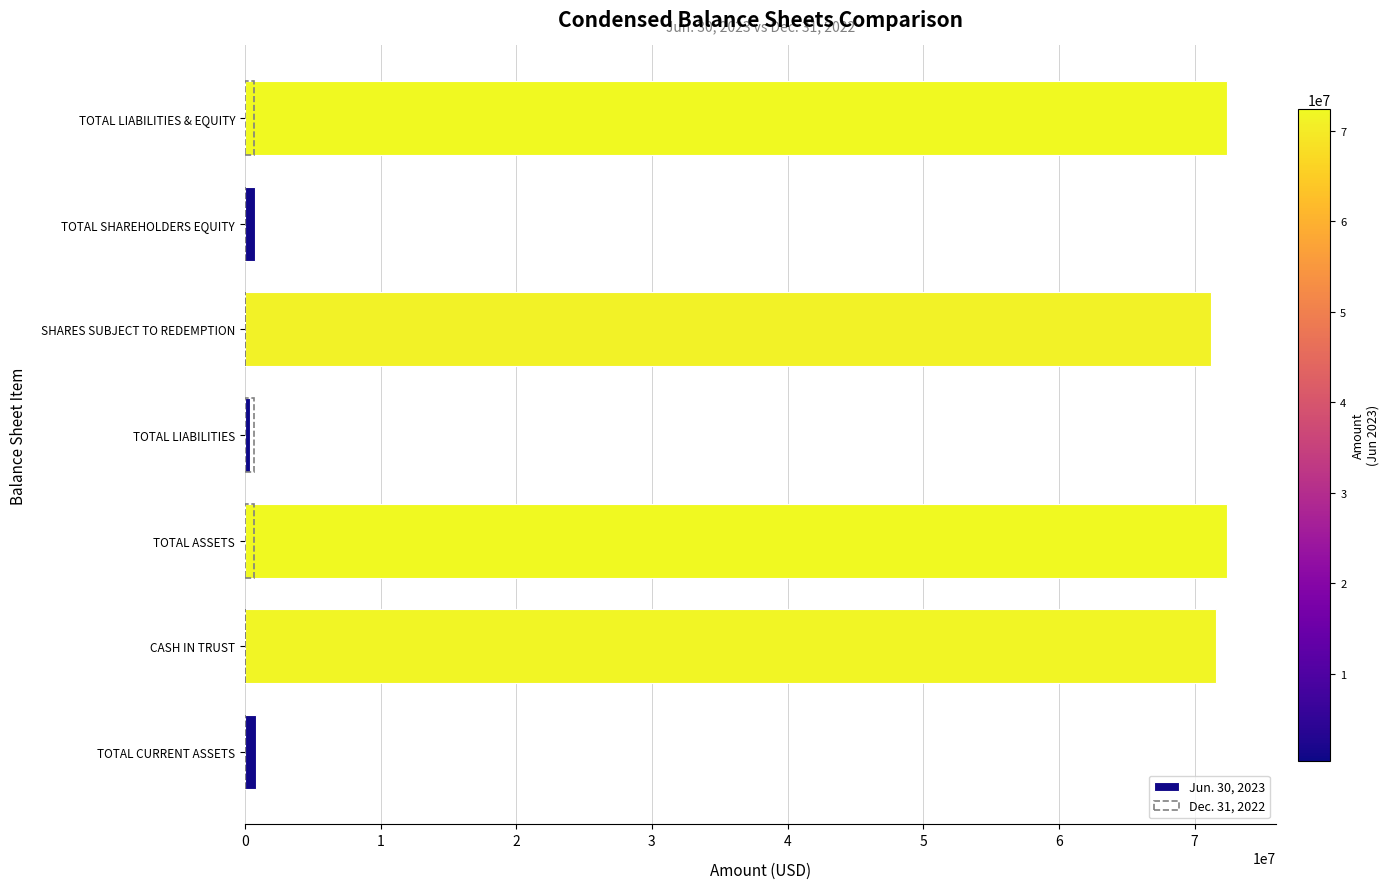

What is the difference between the second highest and minimum values in the Dec. 31, 2022 series?

680816